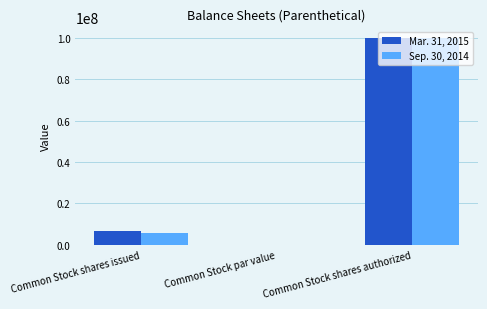

At which category is the sum across all series the highest?

Common Stock shares authorized